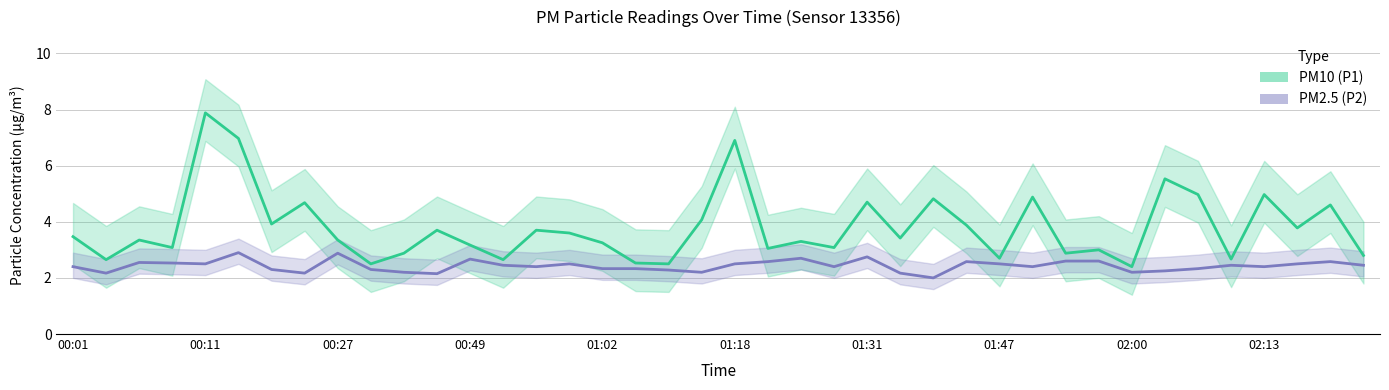

At which label is PM2.5 (P2) closest to 2?

26